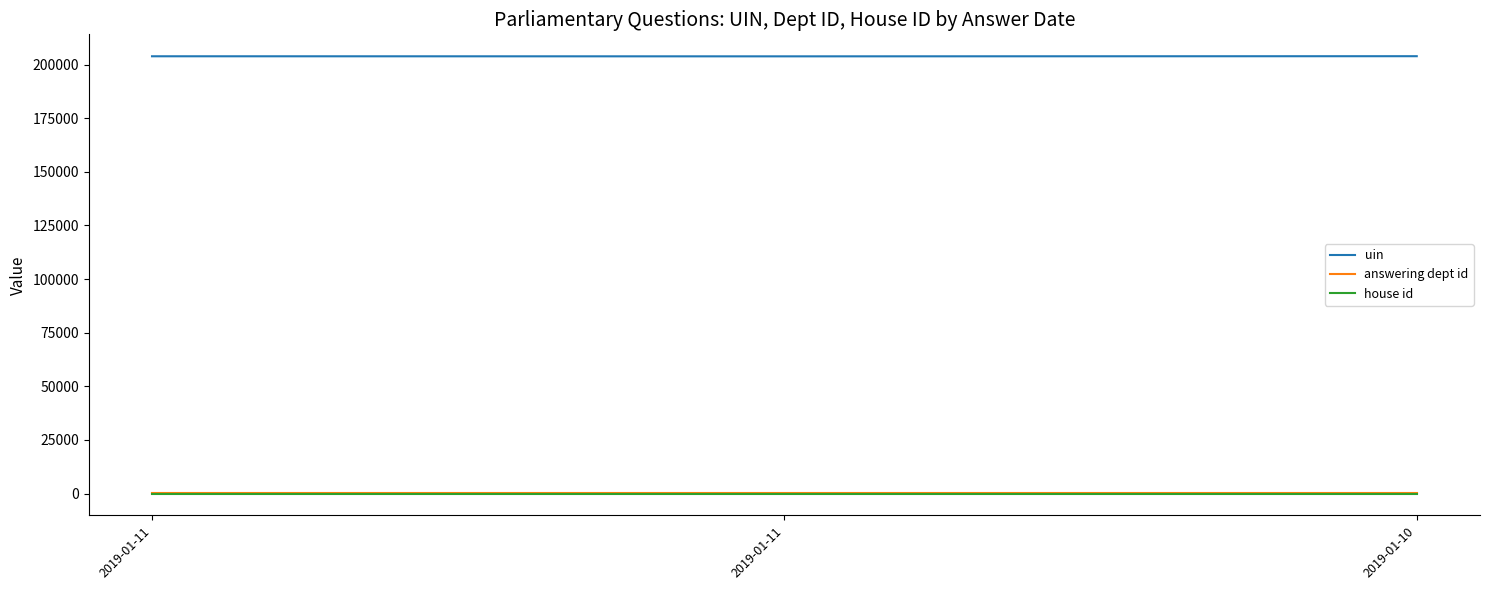

Count the uin values in the range 203844 to 203912.

3